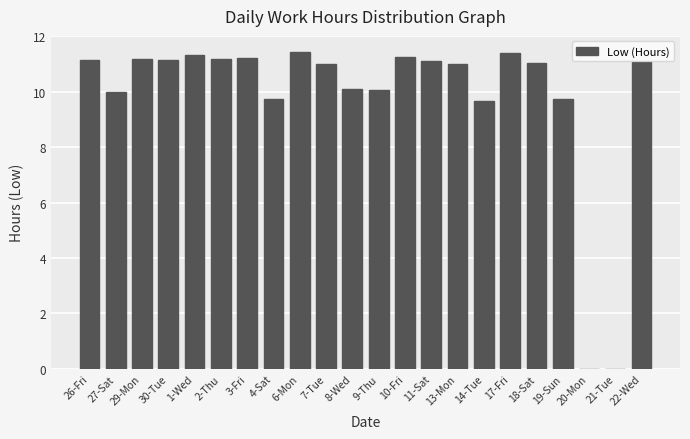

The chart shows a value of 19.5 at 7-Tue. True or false?

False